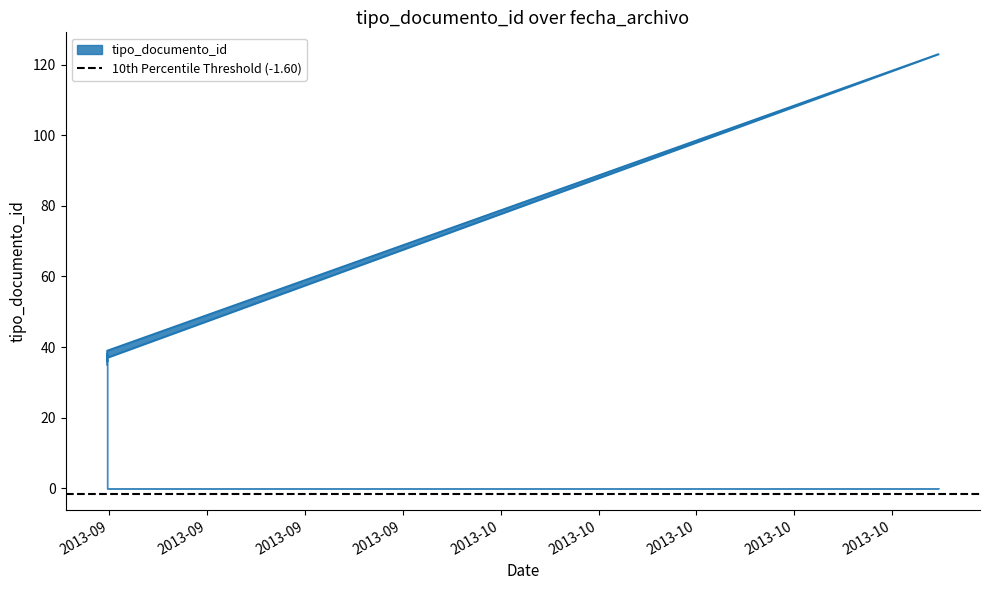

What is the value of the 3rd point from the left?

35